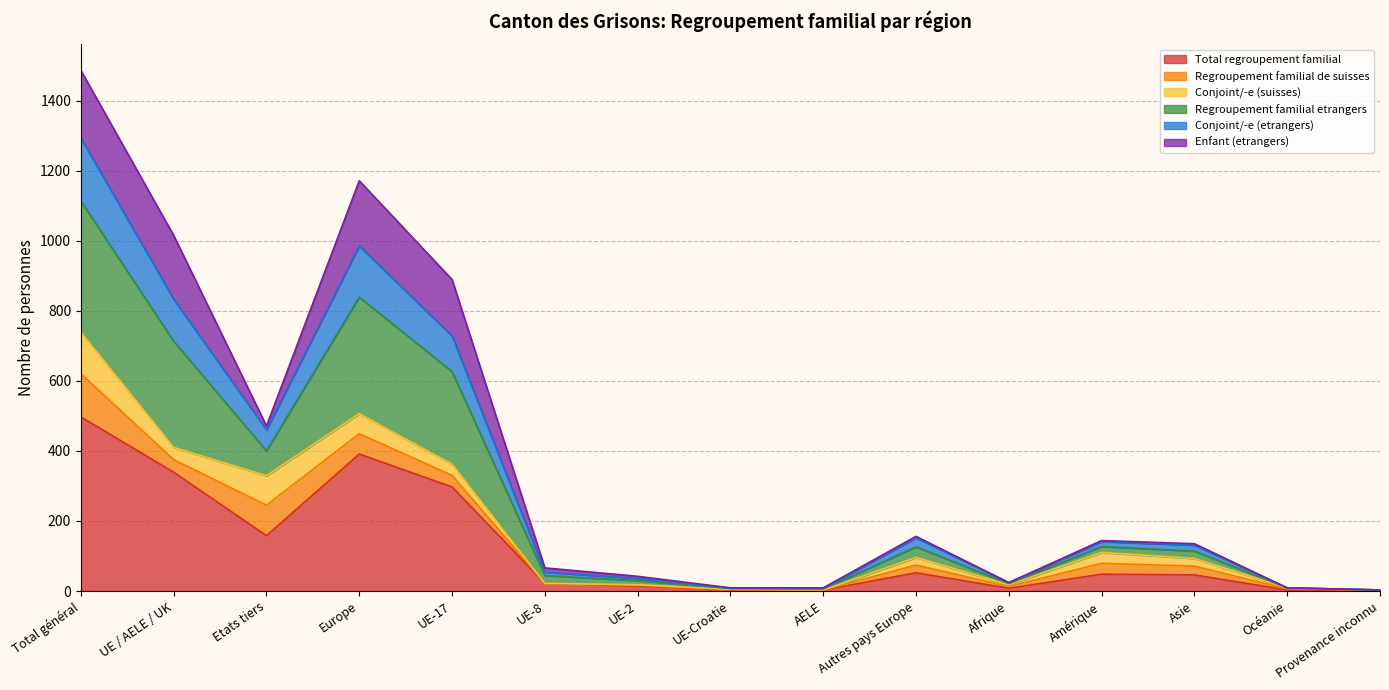

True or false: Conjoint/-e (etrangers) and Regroupement familial etrangers intersect in this chart.

False